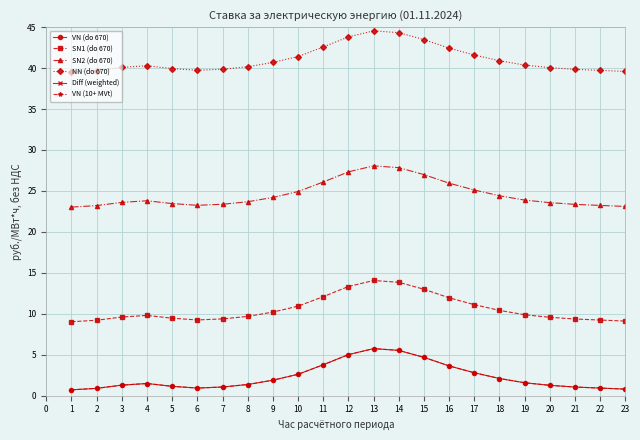

Rank the series by their maximum value, from highest to lowest.

NN (do 670), SN2 (do 670), SN1 (do 670), VN (do 670), VN (10+ MVt), Diff (weighted)